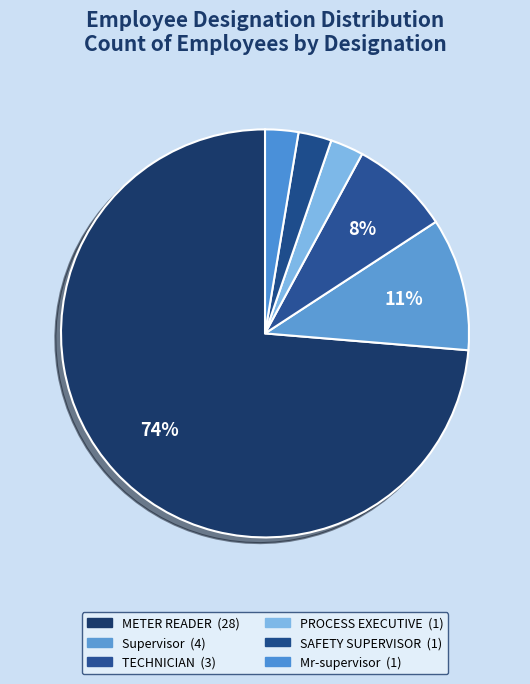

What percentage is the SAFETY SUPERVISOR slice, to the nearest percent?

3%